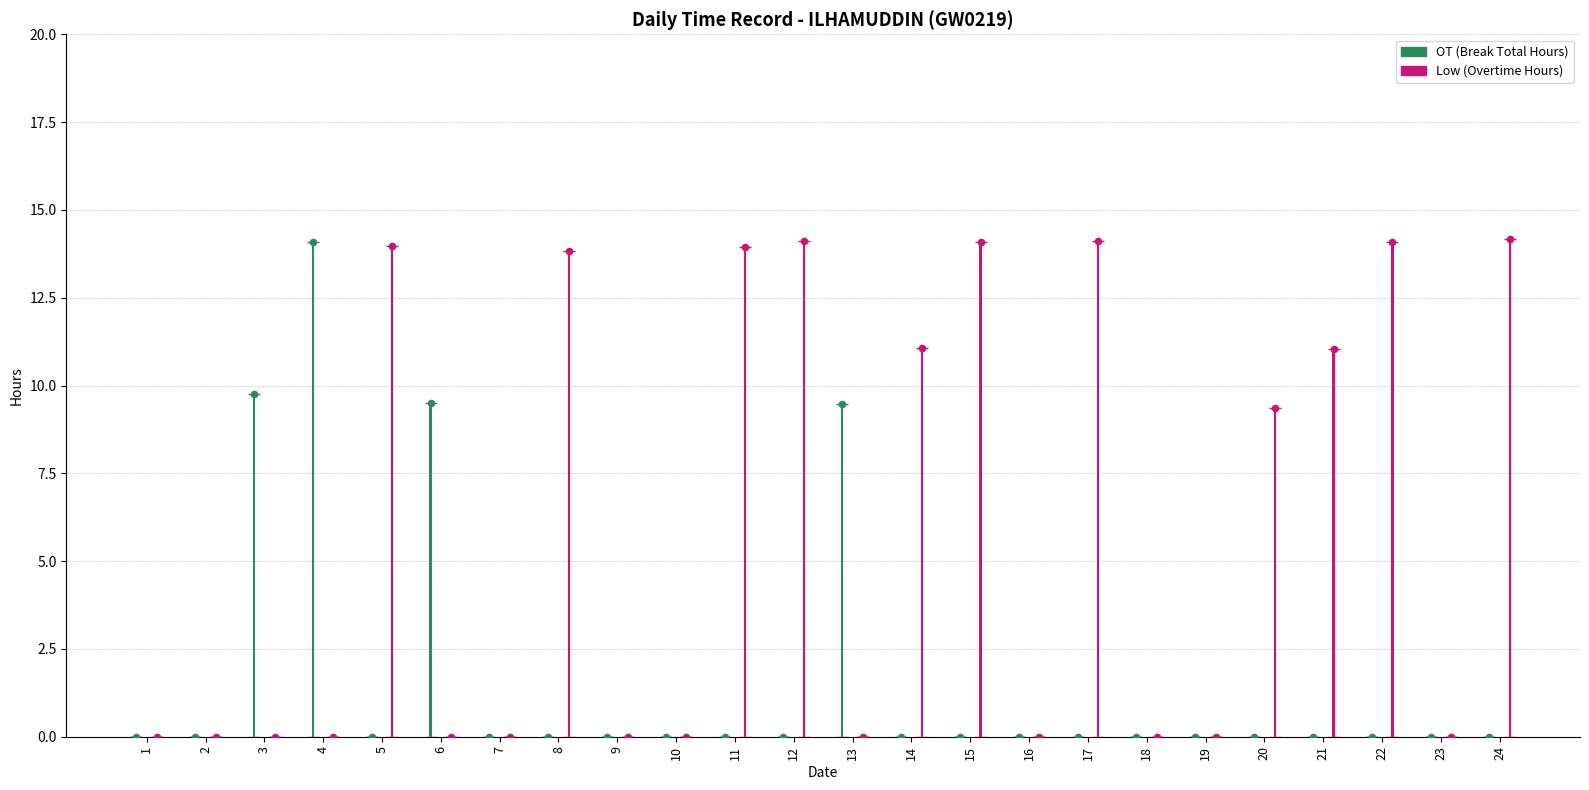

Which series contains the lowest Y value?

OT (Break Total hours)